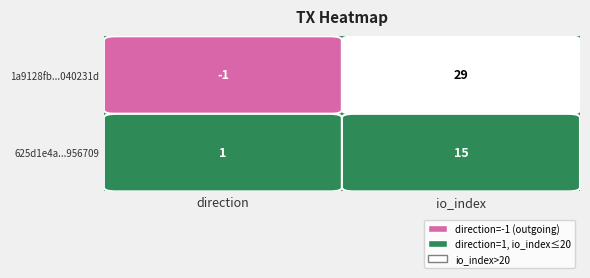

The value of 625d1e4a08a2525df7b62873d6bad1ac4956709 at 0 is 0. True or false?

False